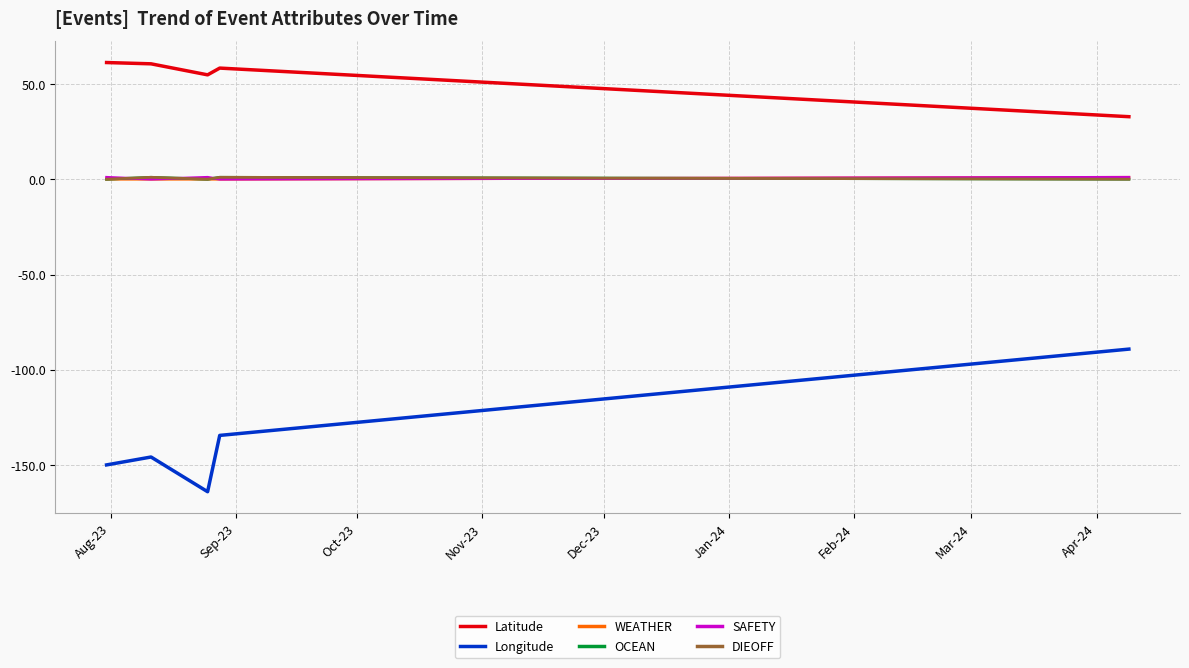

List the labels in order of OCEAN value, smallest first.

Aug-23, Oct-23, Dec-23, Sep-23, Nov-23